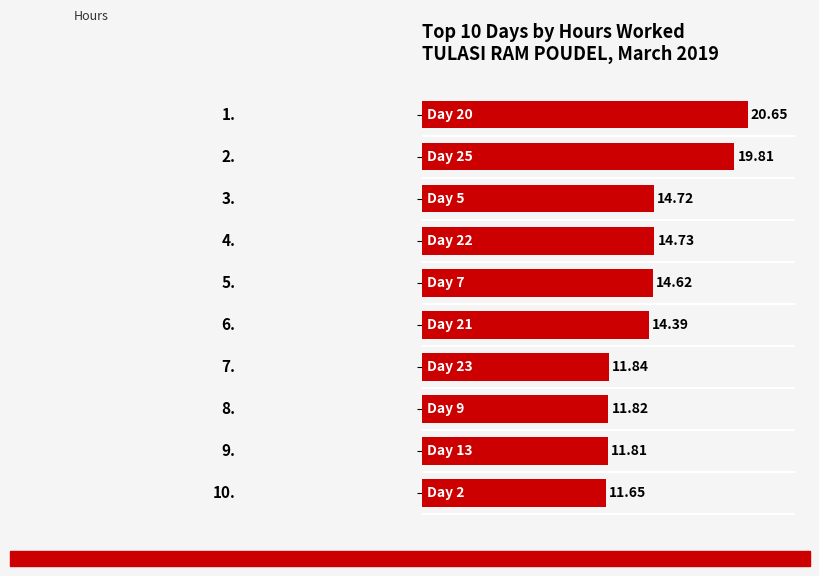

What is the average value?

14.6